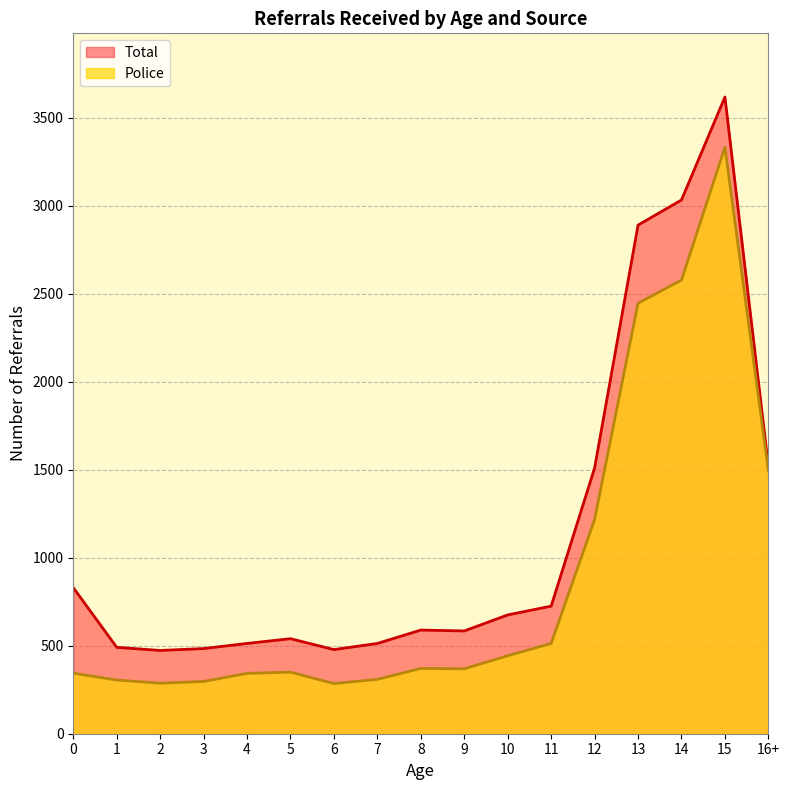

At which category does Total reach its first local valley?

2